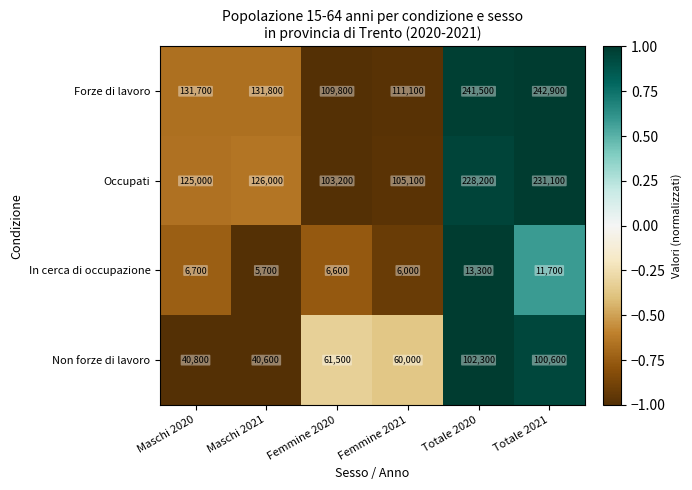

Which series has the widest spread of values?

Forze di lavoro